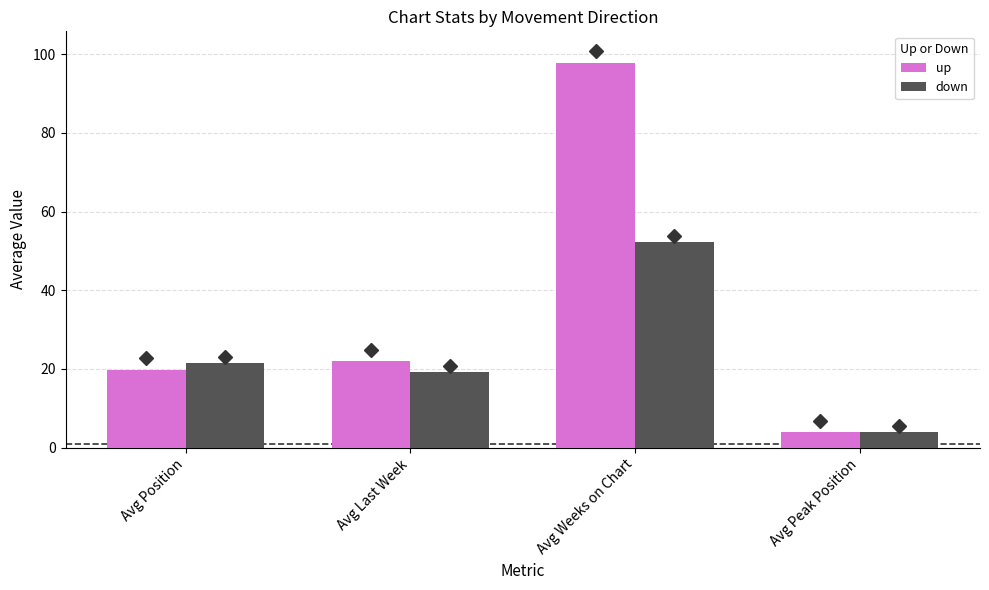

Which category has the lowest value across all series?

Avg Peak Position